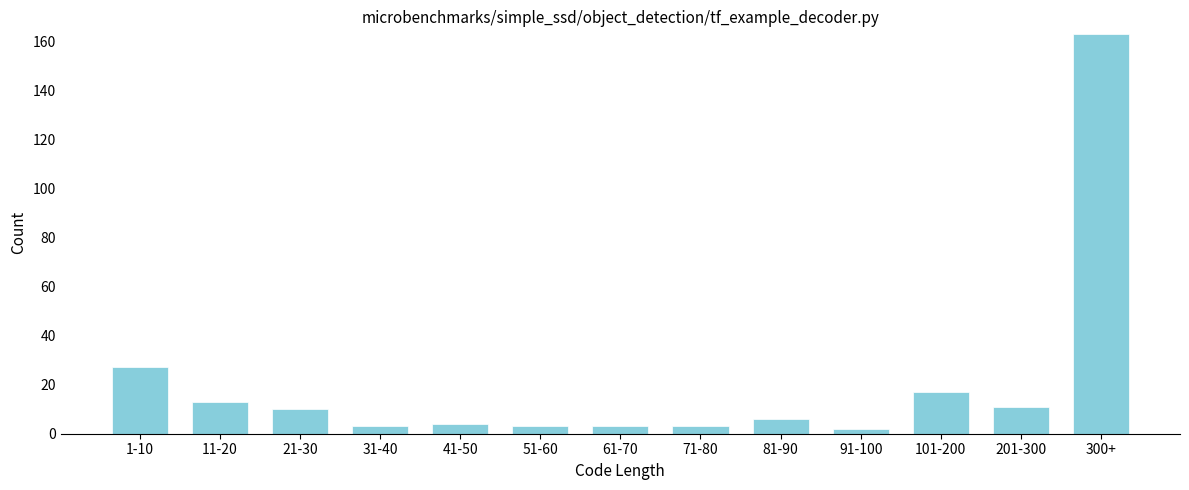

Reading left to right, extract all data points from this chart.

1-10=27	11-20=13	21-30=10	31-40=3	41-50=4	51-60=3	61-70=3	71-80=3	81-90=6	91-100=2	101-200=17	201-300=11	300+=163